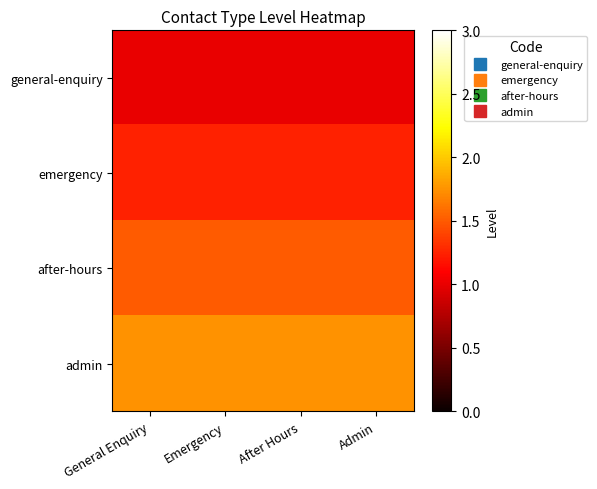

What is the spread (max minus min) of values at After Hours?

0.8